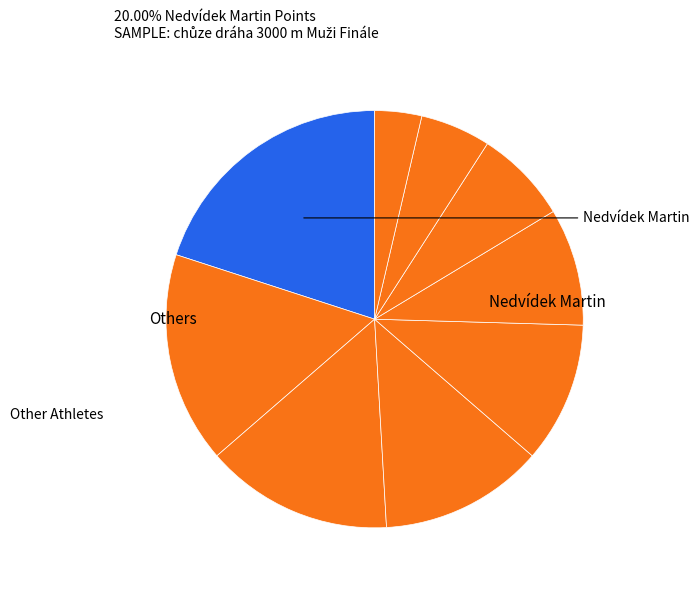

How many segments does this pie chart have?

9